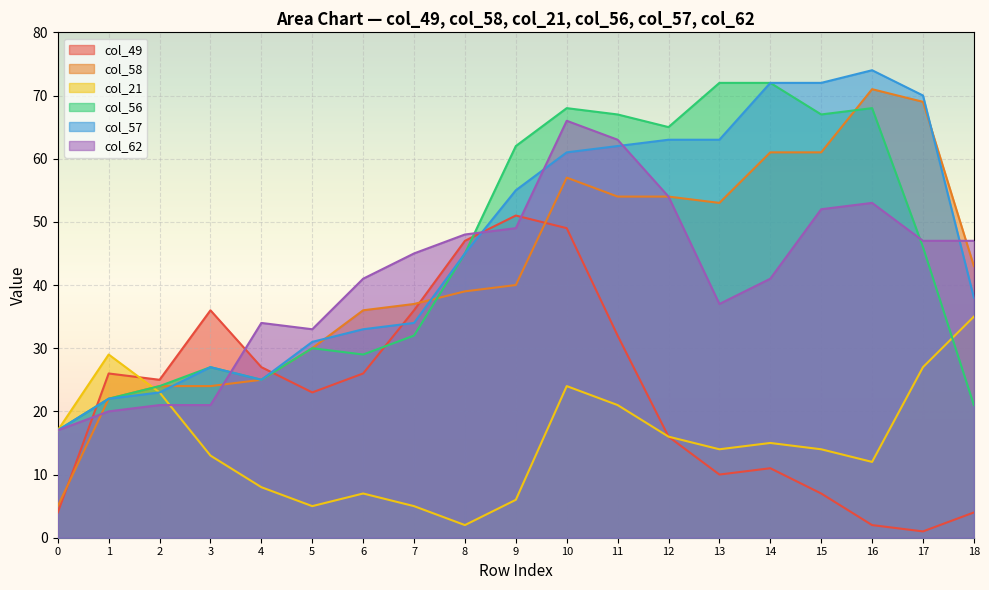

Which series has the widest spread of values?

col_58